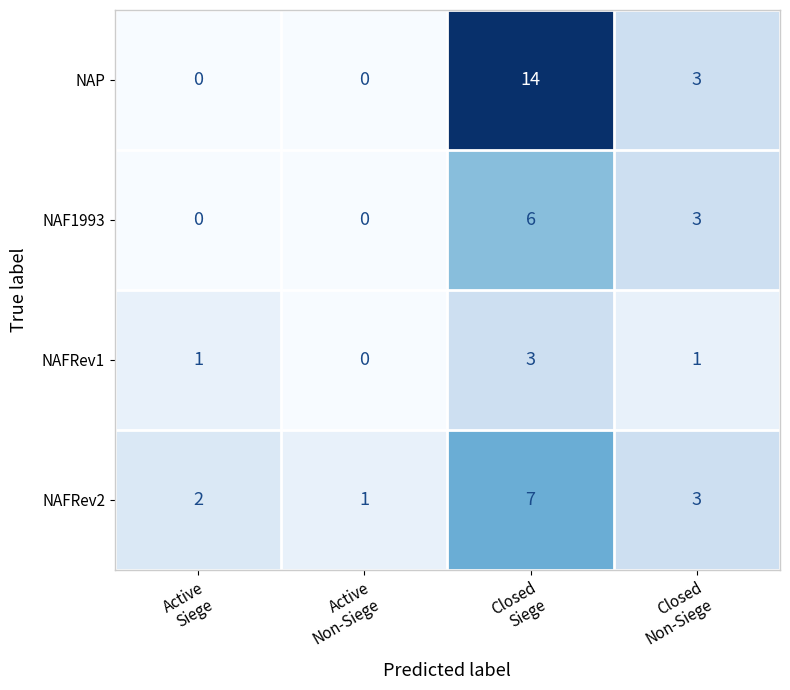

Count the NAF1993 values in the range 0 to 6.

4